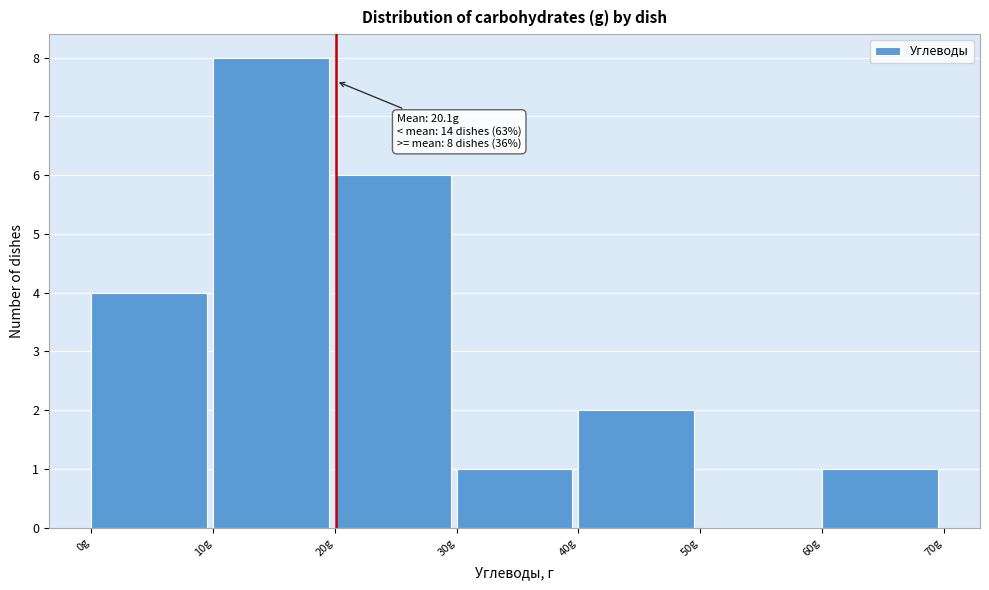

Over which range of the x-axis is the bar tallest?

10 to 20